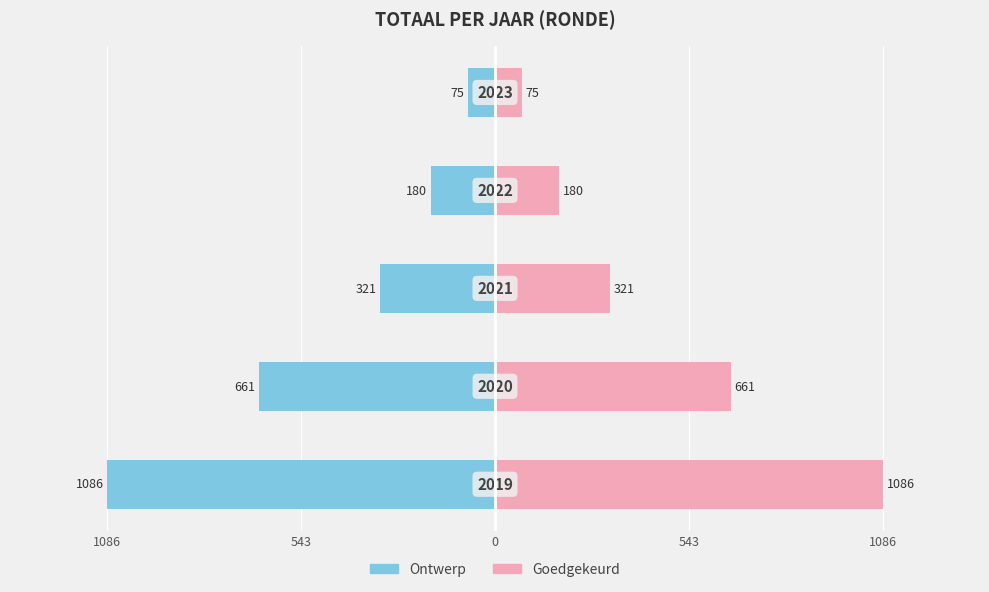

Reading right to left, list all the values displayed in this chart.

Ontwerp: 1086=-75	543=-180	0=-321	543=-661	1086=-1086
Goedgekeurd: 1086=75	543=180	0=321	543=661	1086=1086